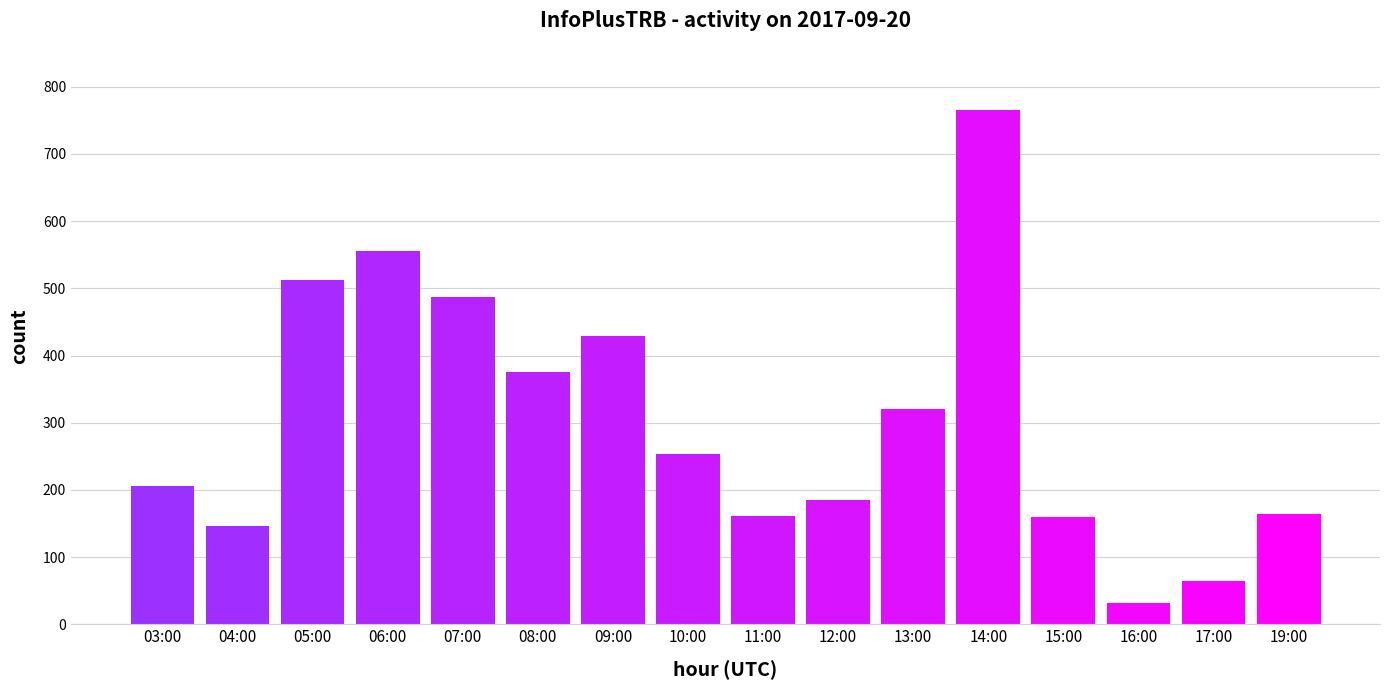

What is the average value?

301